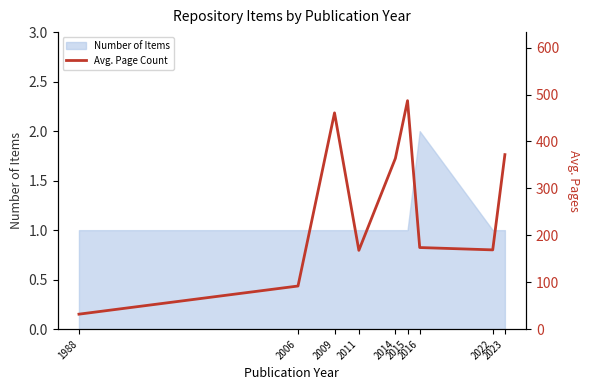

The value at 2009 is 209. True or false?

False